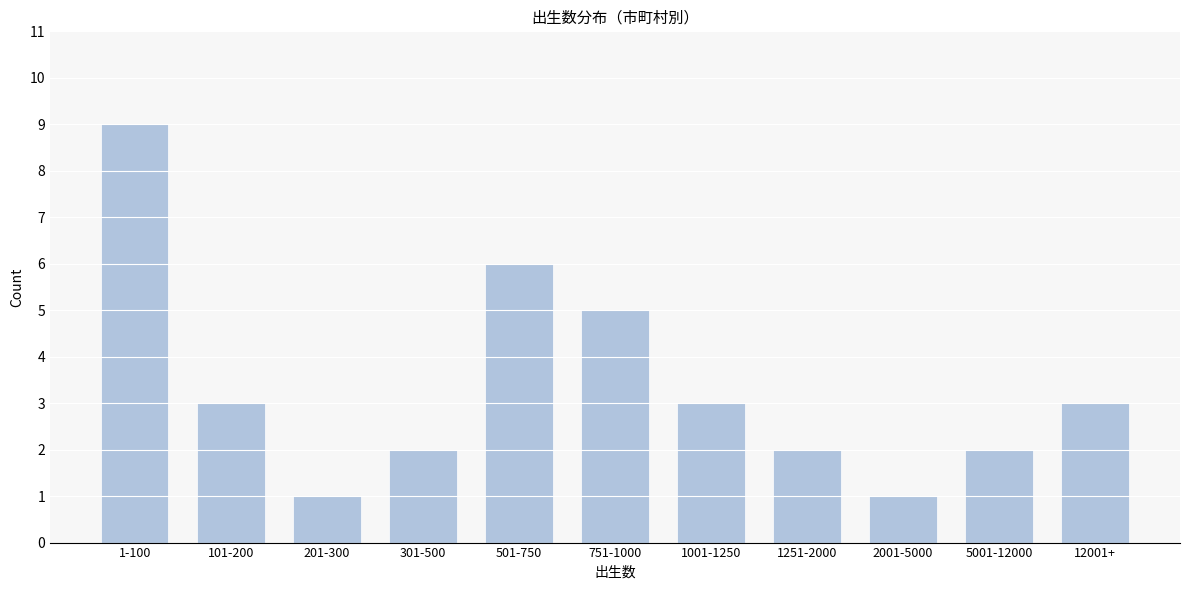

Reading left to right, transcribe all the data shown in this chart.

9	3	1	2	6	5	3	2	1	2	3